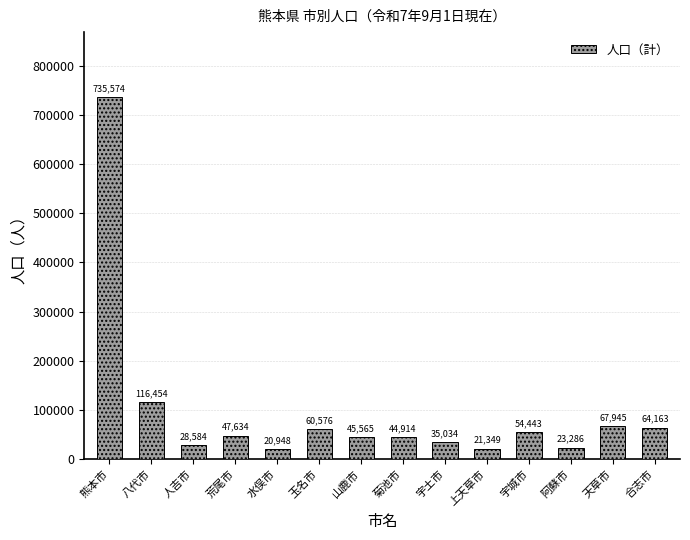

What is the average value?

97605